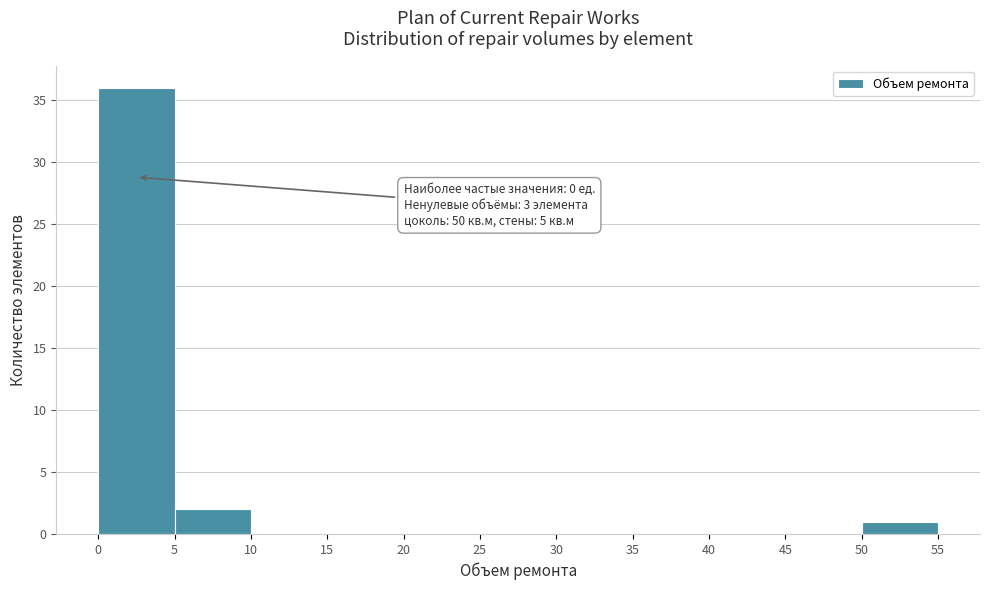

Which range on the x-axis has the tallest bar?

0 to 5